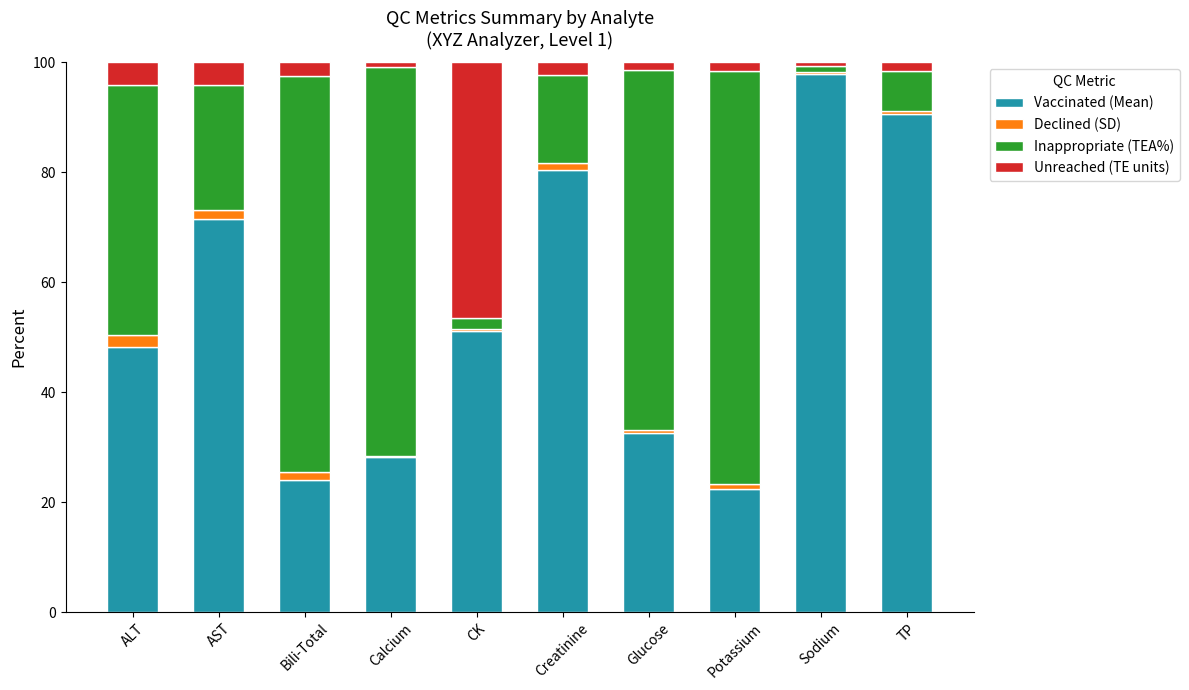

Is it true that Unreached (TE units) equals 2.1 at Potassium?

False